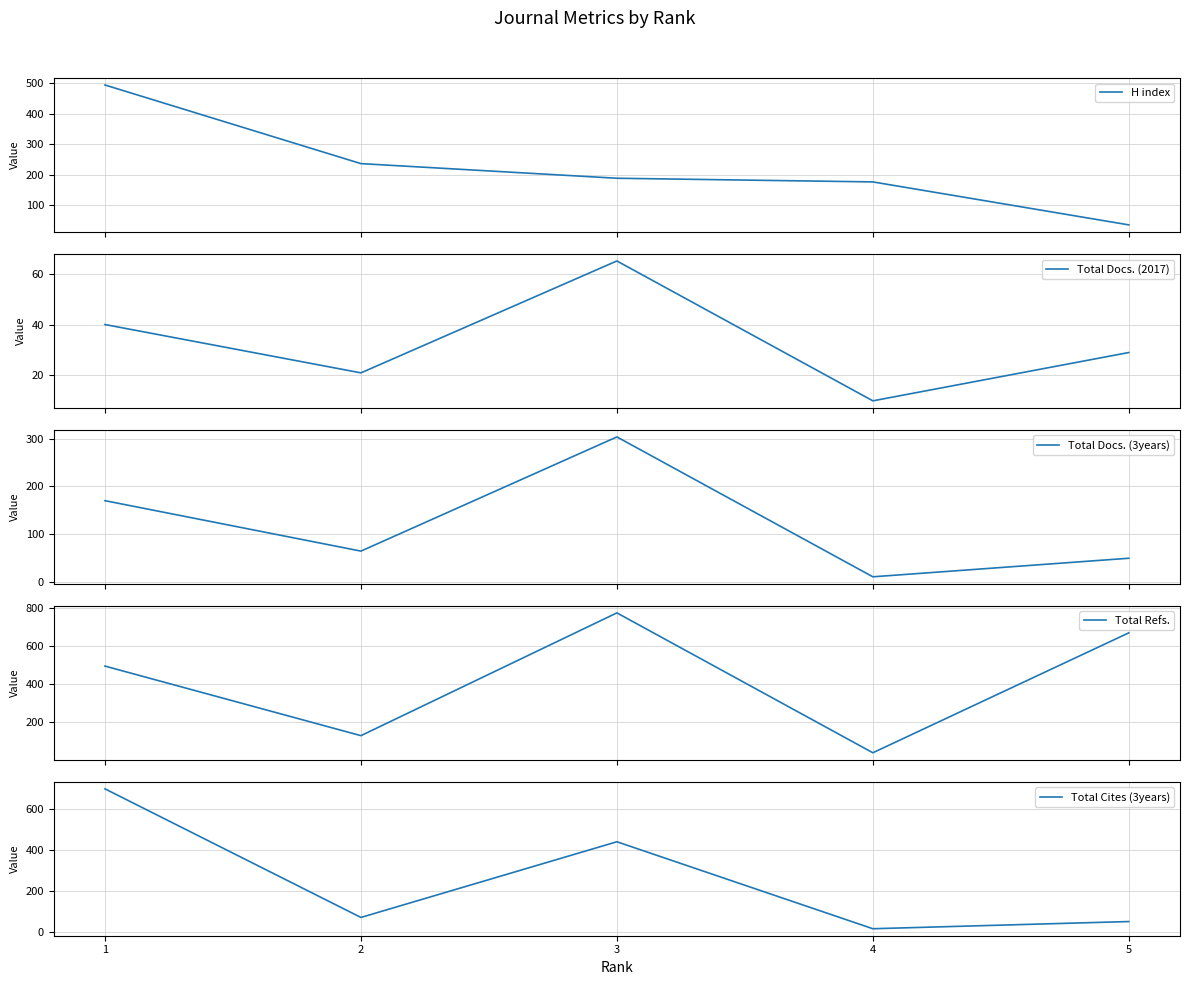

At 3, list the series in order from largest to smallest.

Total Refs., Total Cites (3years), Total Docs. (3years), H index, Total Docs. (2017)